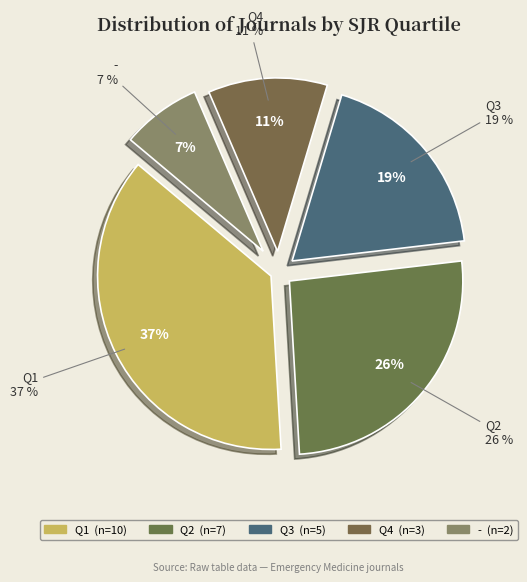

The Q3 slice represents 19% of the pie. True or false?

True